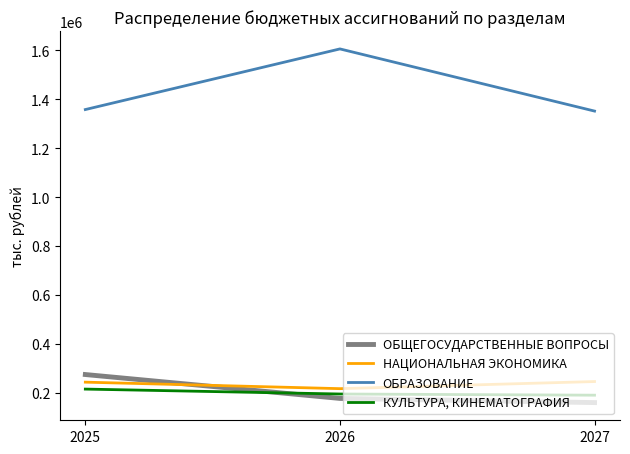

At which category is the sum across all series the highest?

2026